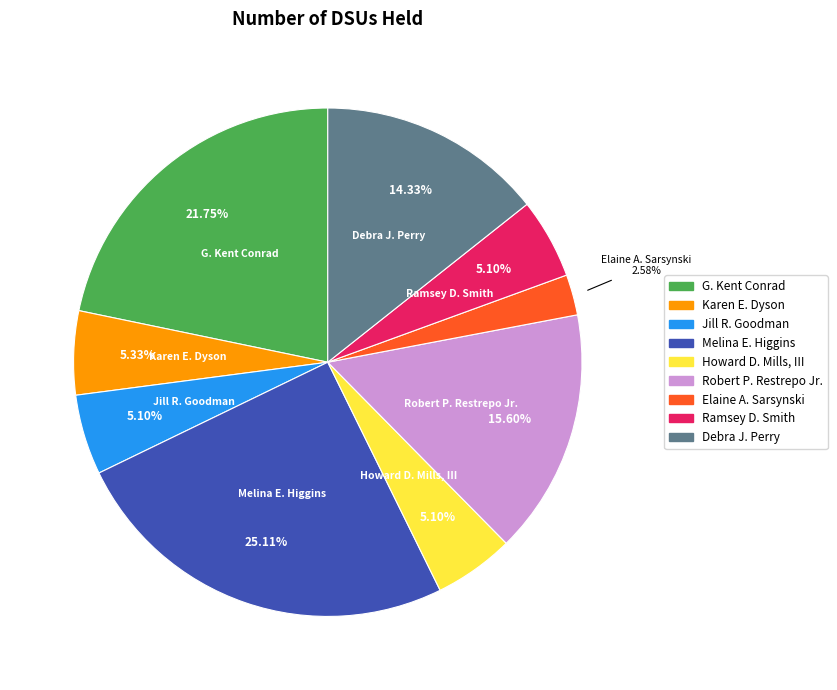

Count the number of slices in the pie.

9